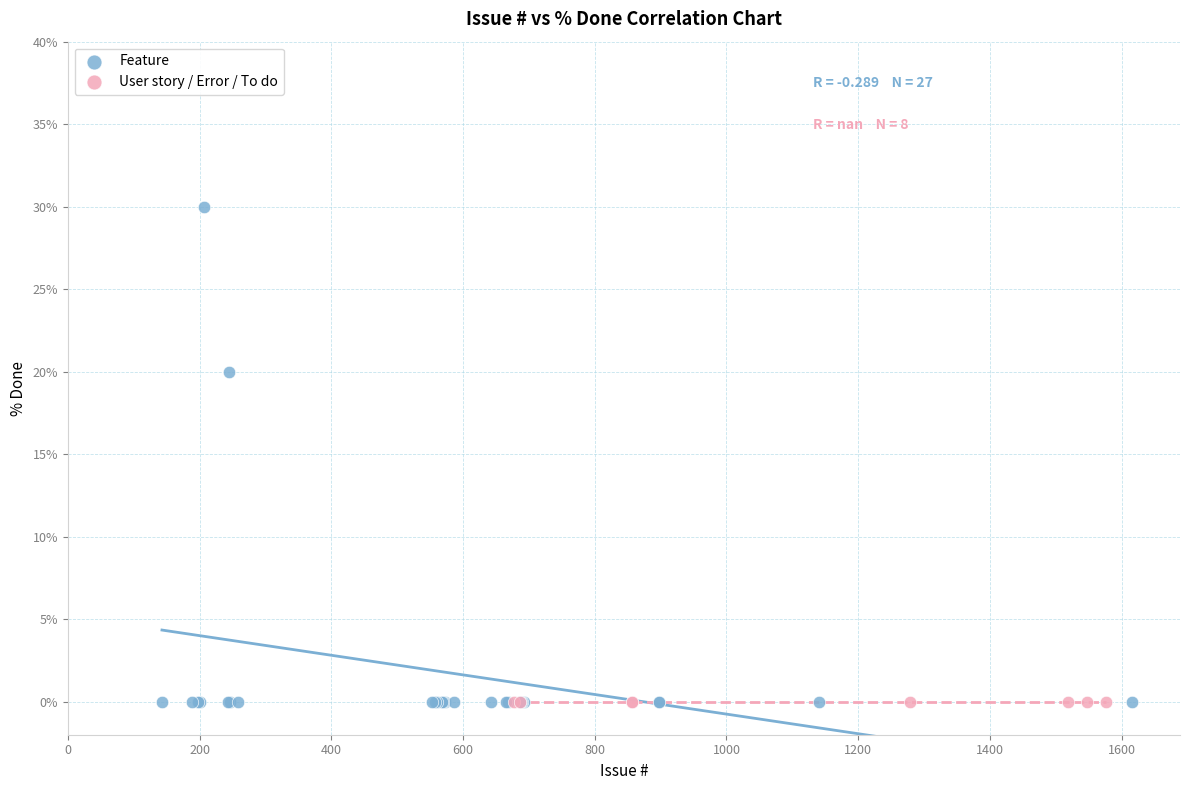

Which series contains the highest Y value?

Feature